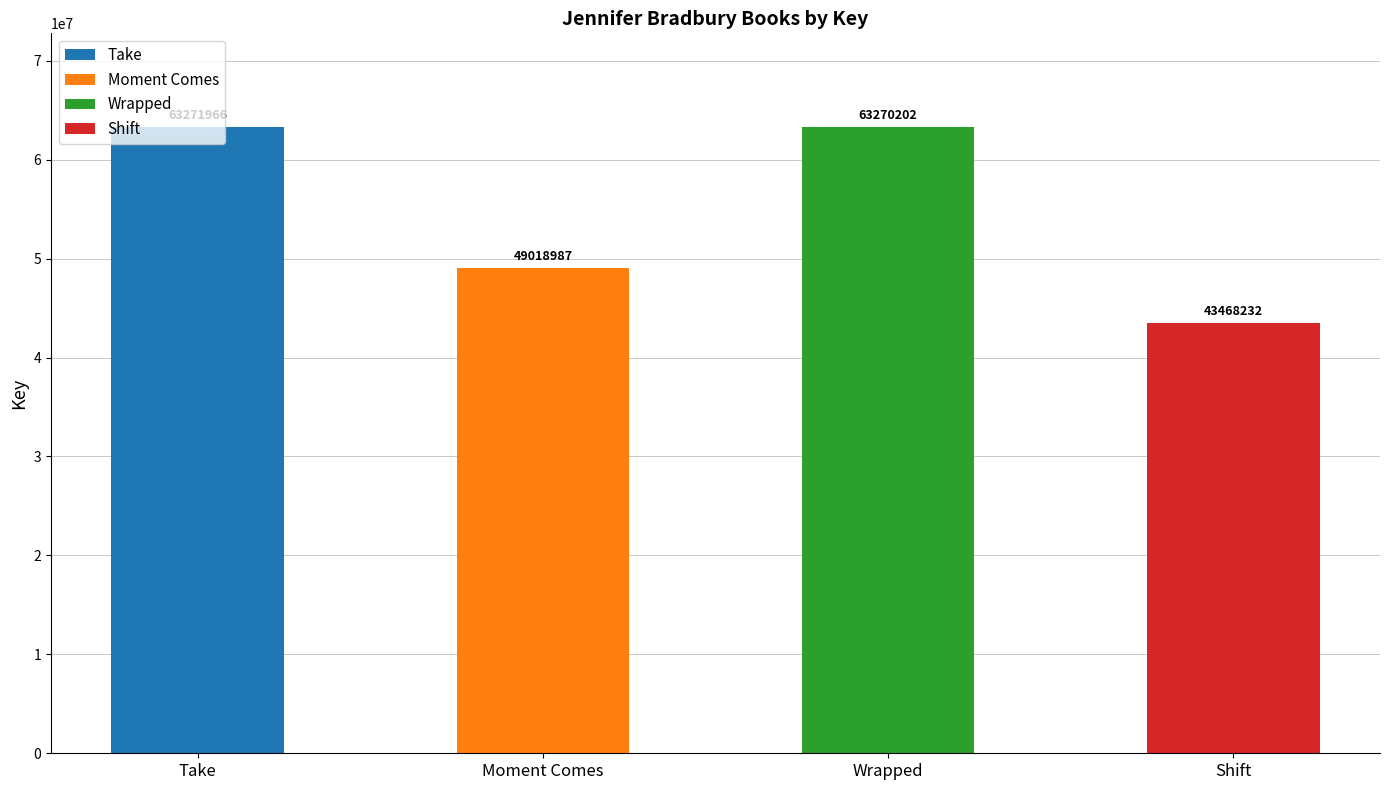

Rank the categories by value from lowest to highest.

Shift, Moment Comes, Wrapped, Take